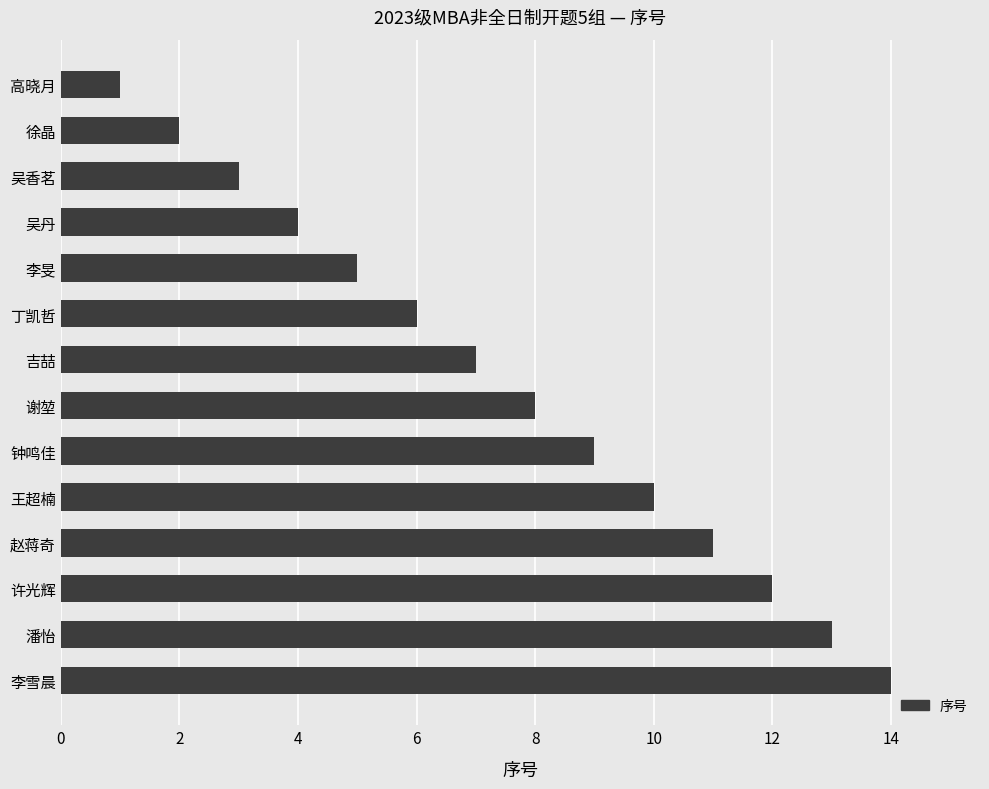

Count the number of categories in the chart.

14